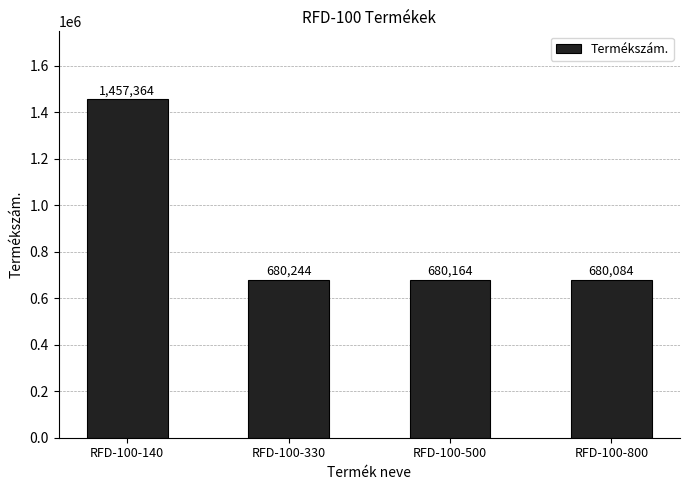

Reading left to right, extract all data points from this chart.

RFD-100-140=1457364	RFD-100-330=680244	RFD-100-500=680164	RFD-100-800=680084